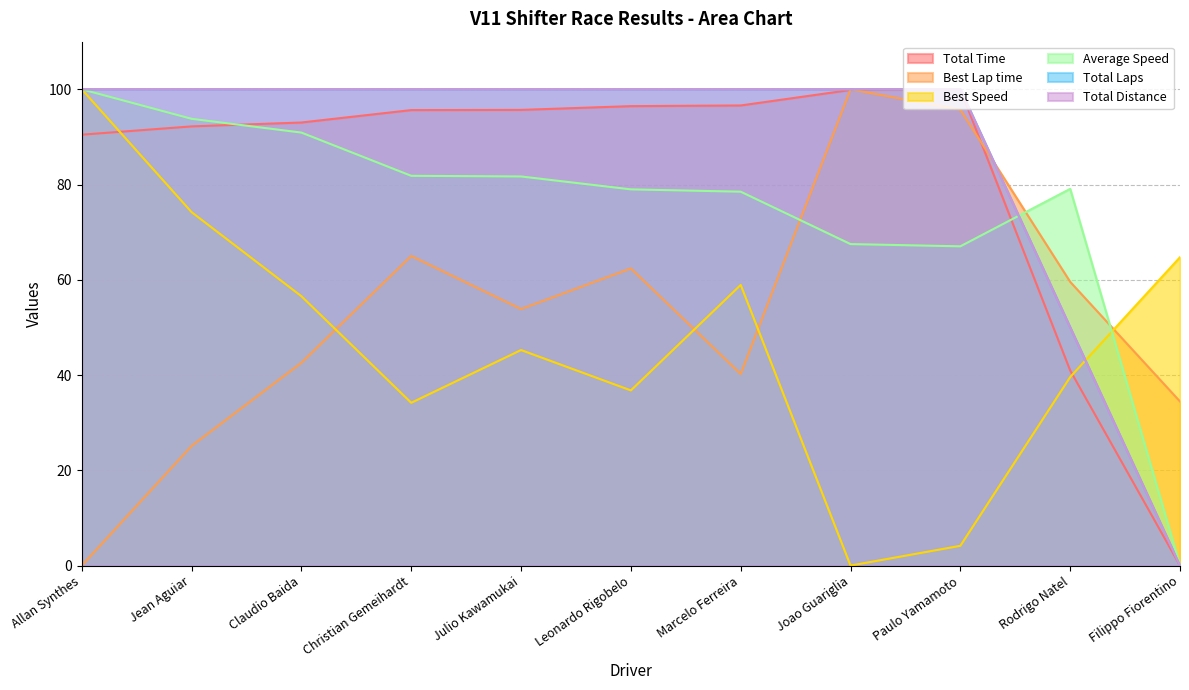

After their last crossing, which series has the higher values: Best Speed or Total Time?

Best Speed